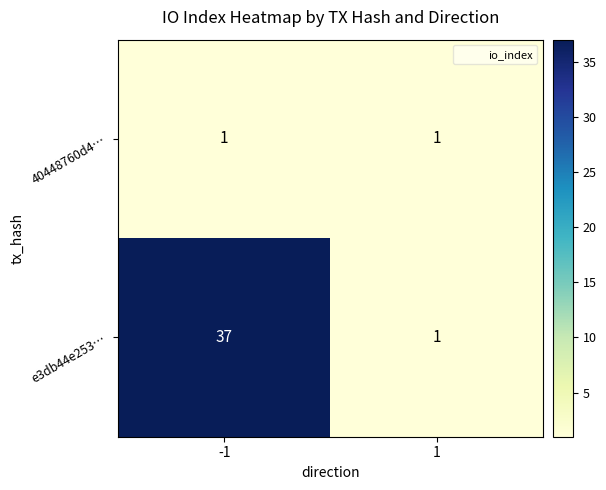

Reading left to right, transcribe all the data shown in this chart.

40448760d4…: 1	1
e3db44e253…: 37	1